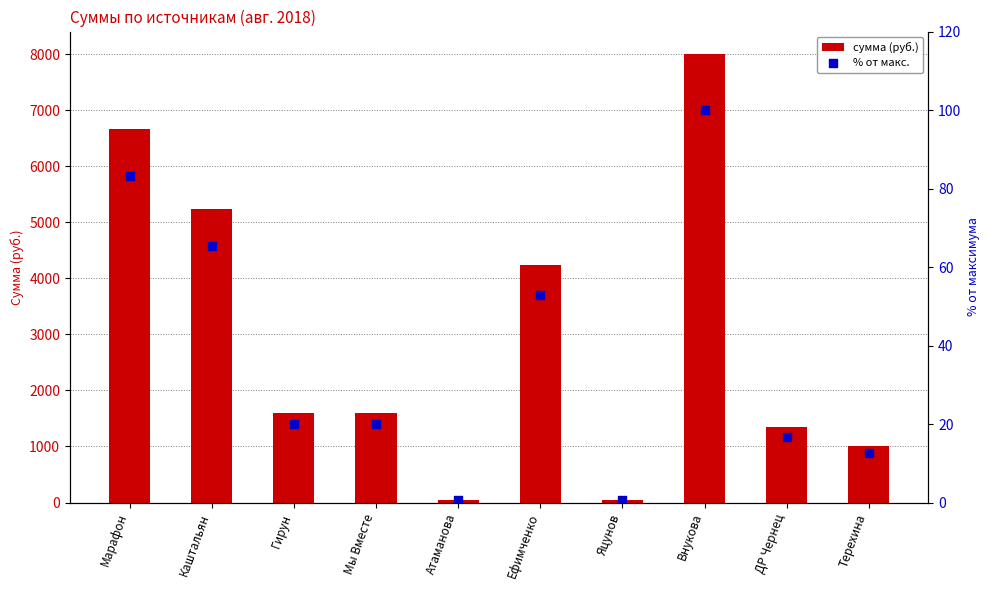

At how many categories does at least one series exceed 444?

8